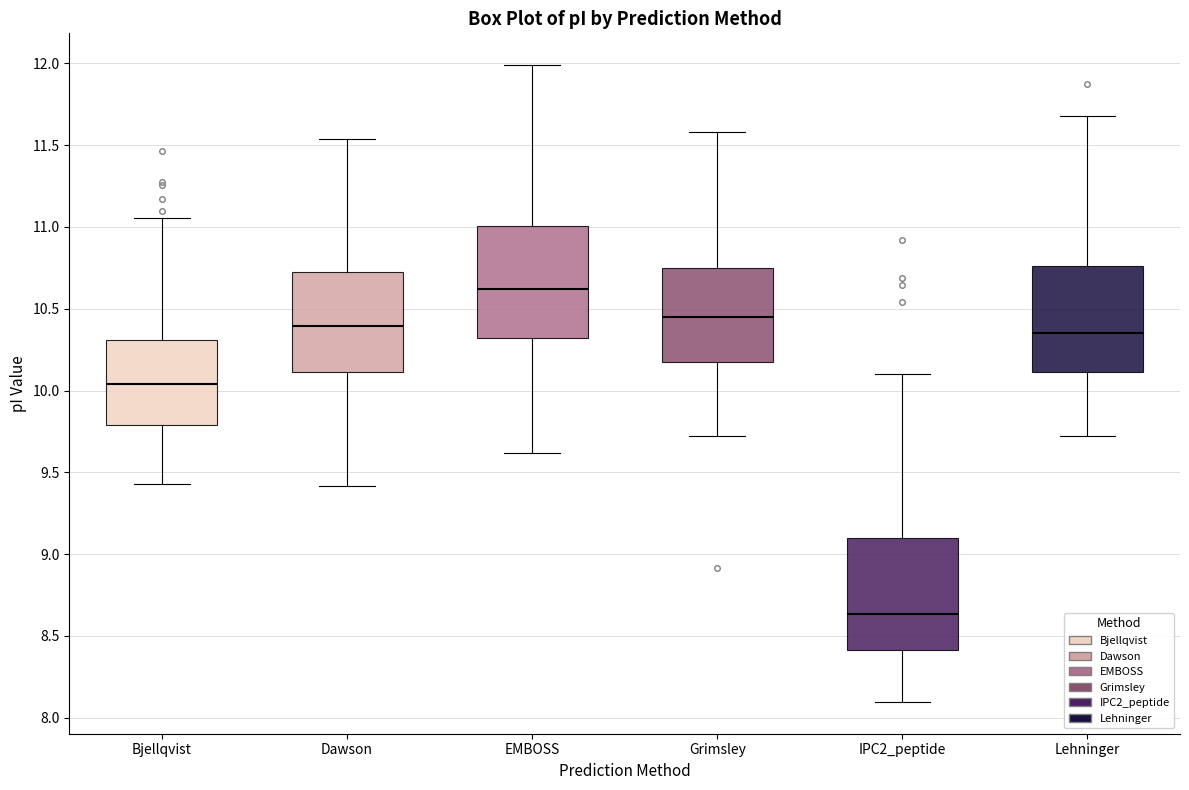

Reading left to right, transcribe this box plot: for each box, give where its median line is, the range the box spans, and where its two whiskers end, as read against the y-axis. The values are not printed on the chart, so give them approximately, as read against the axis.

Bjellqvist: median 10.05, box 9.80 to 10.30, whiskers 9.45 to 11.05
Dawson: median 10.40, box 10.10 to 10.70, whiskers 9.40 to 11.55
EMBOSS: median 10.60, box 10.30 to 11.00, whiskers 9.60 to 12.00
Grimsley: median 10.45, box 10.20 to 10.75, whiskers 9.70 to 11.60
IPC2_peptide: median 8.65, box 8.40 to 9.10, whiskers 8.10 to 10.10
Lehninger: median 10.35, box 10.10 to 10.75, whiskers 9.70 to 11.70